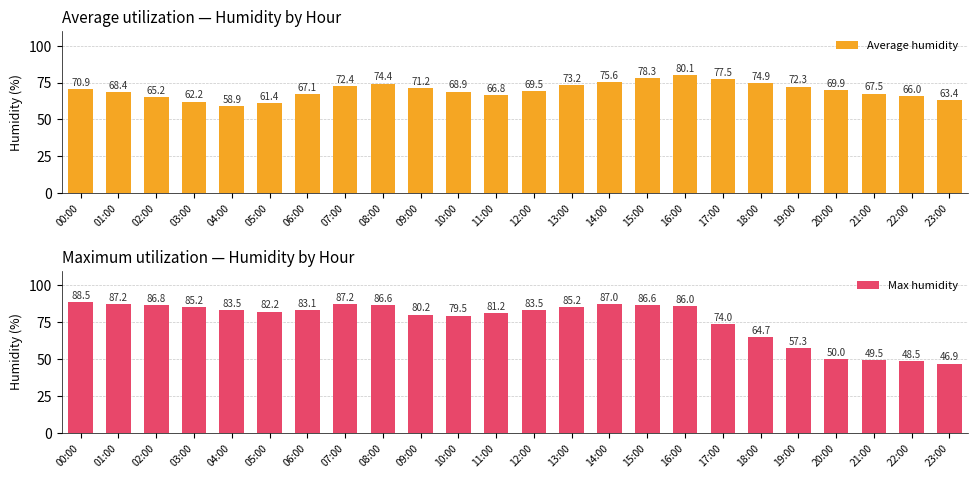

The value of Average humidity at 22:00 is 66.0. True or false?

True